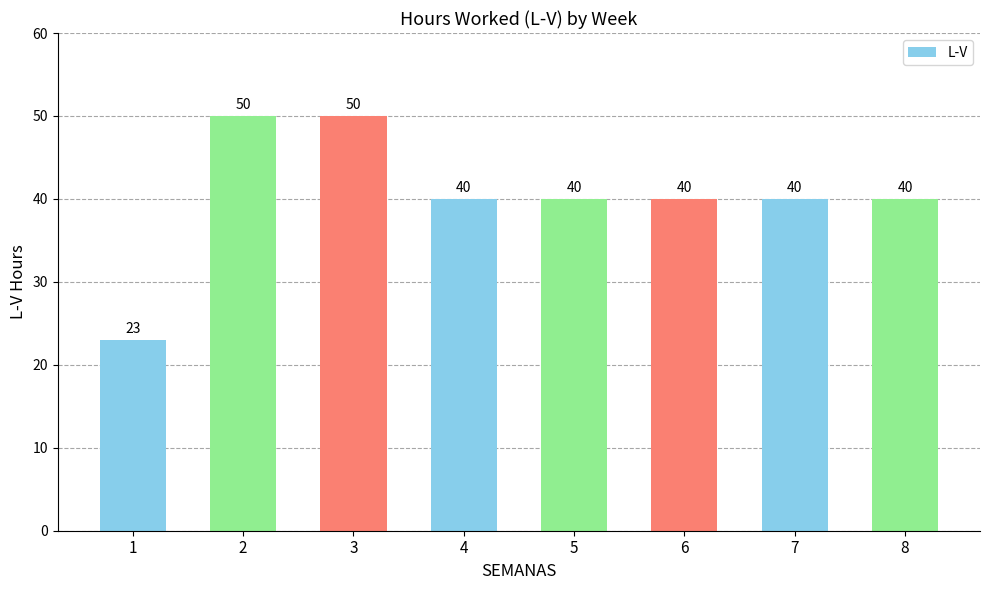

Reading right to left, list all the values displayed in this chart.

40	40	40	40	40	50	50	23